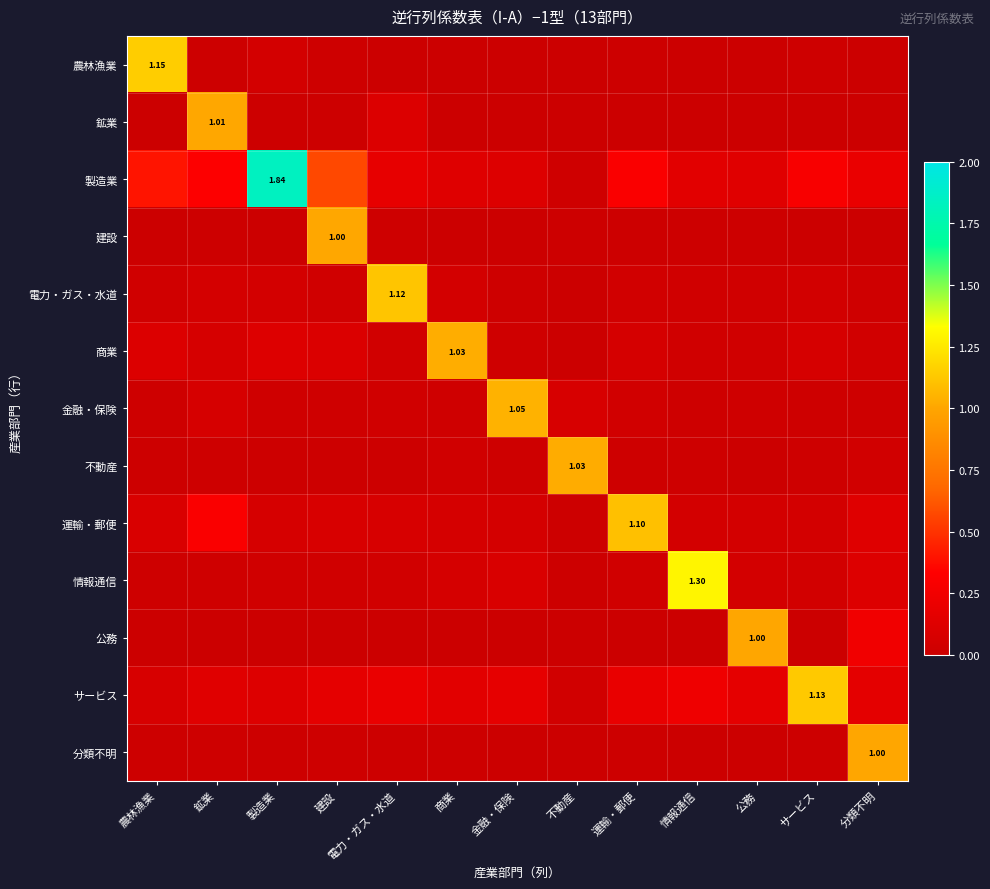

At which category does the chart reach its peak across all series?

製造業